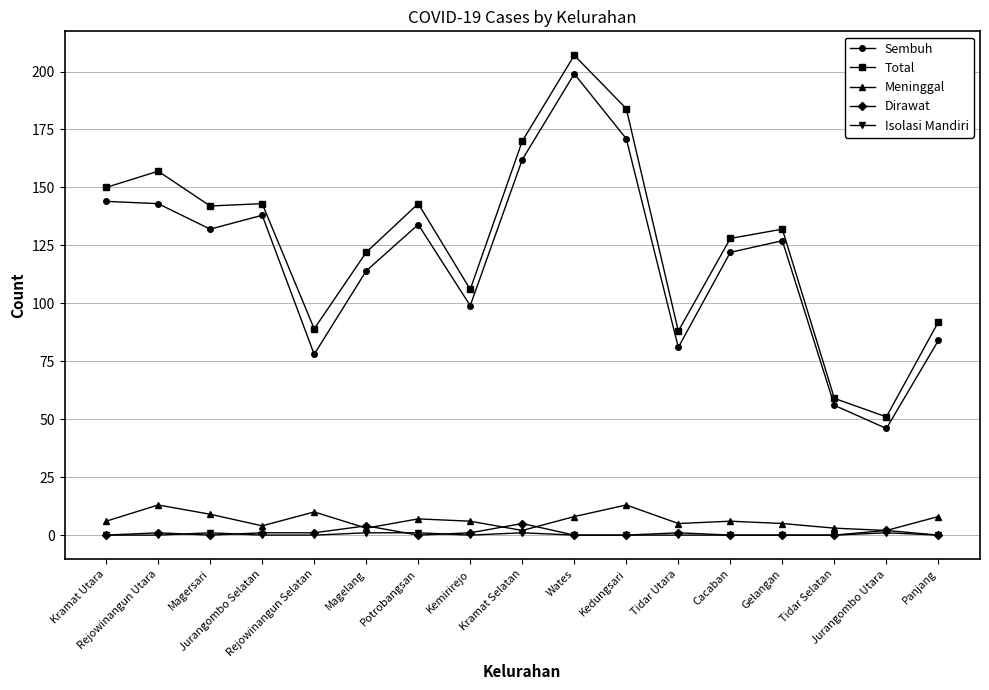

What is the difference between the second highest and minimum values in the Total series?

133